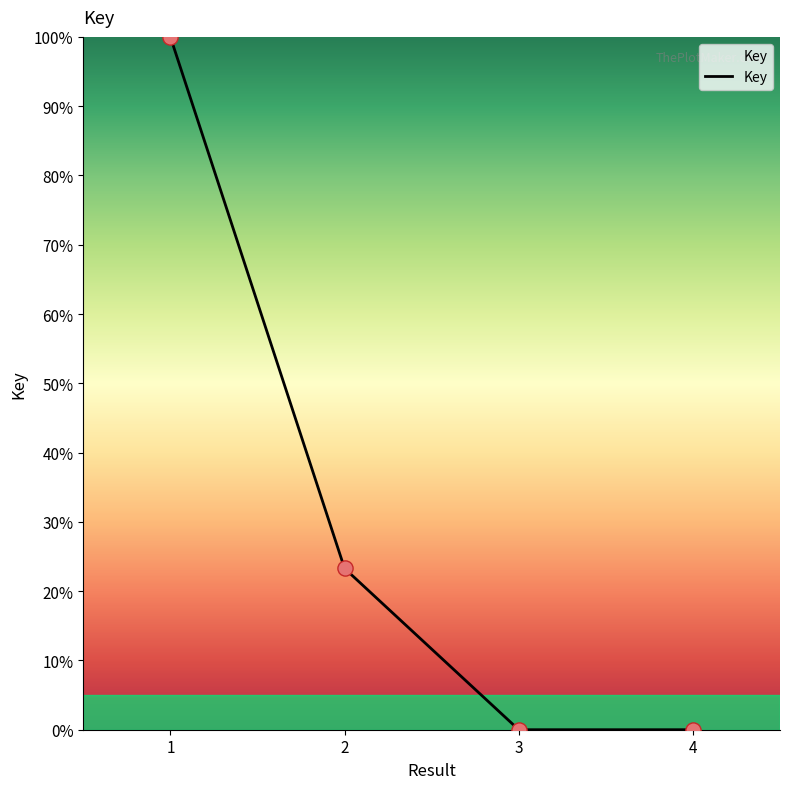

What is the change in value from 1 to 4?

-100.0